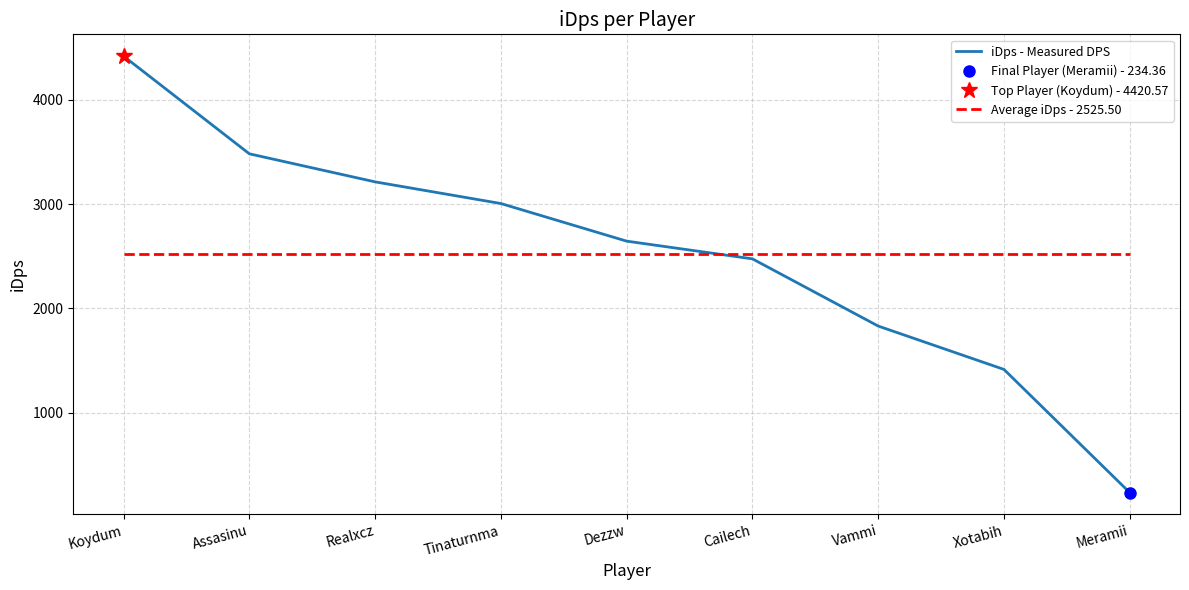

What is the total value across all series at Dezzw?

5171.5